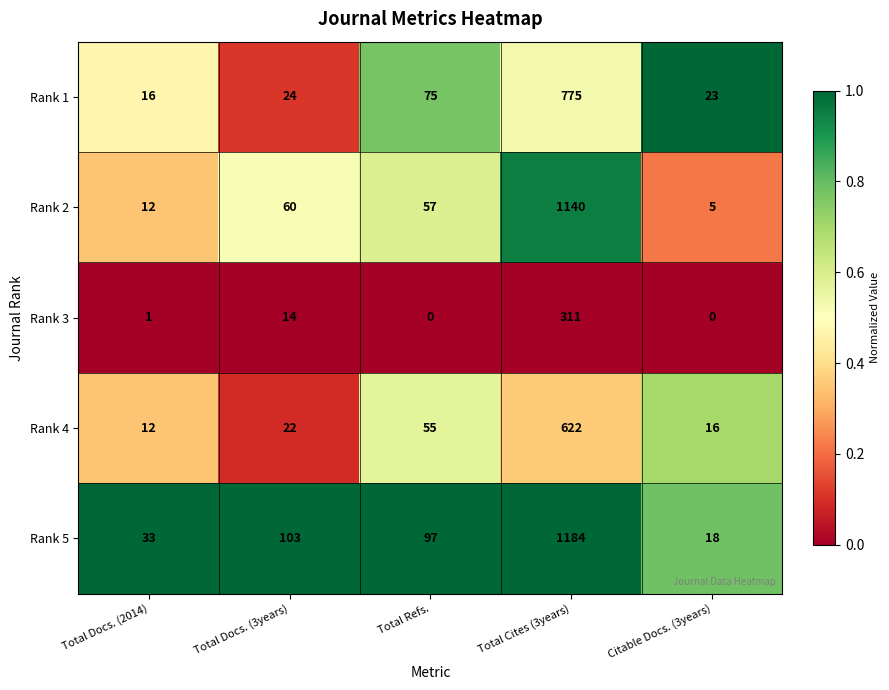

What is the difference between the highest and lowest values at Citable Docs. (3years)?

23